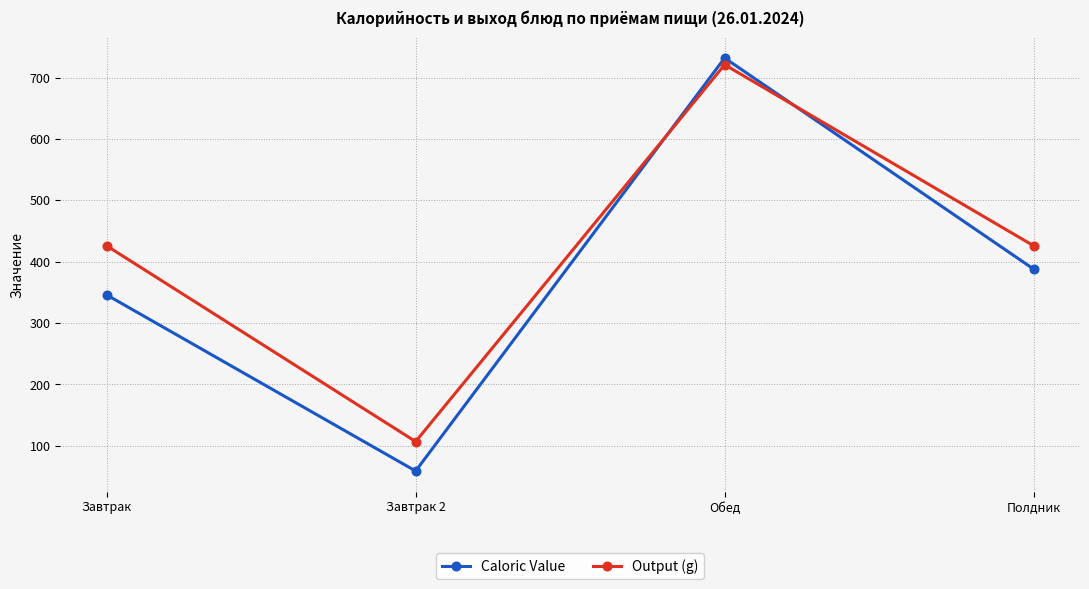

Where do Caloric Value and Output (g) first cross each other?

Завтрак 2 and Обед